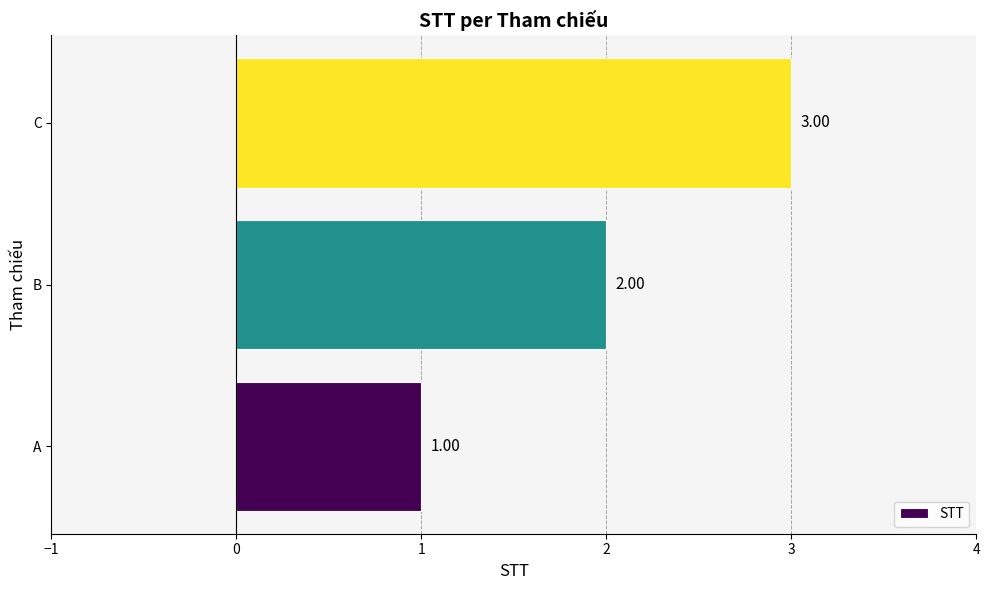

What is the sum of all values?

6